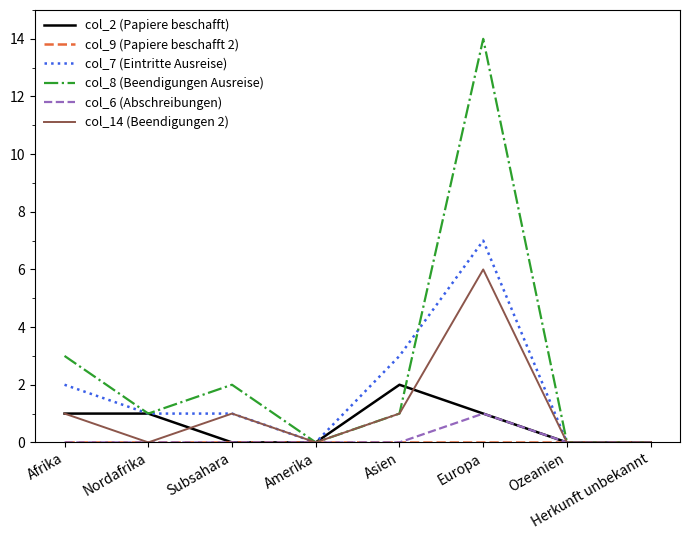

Which series has the largest total across all categories?

col_8 (Beendigungen Ausreise)